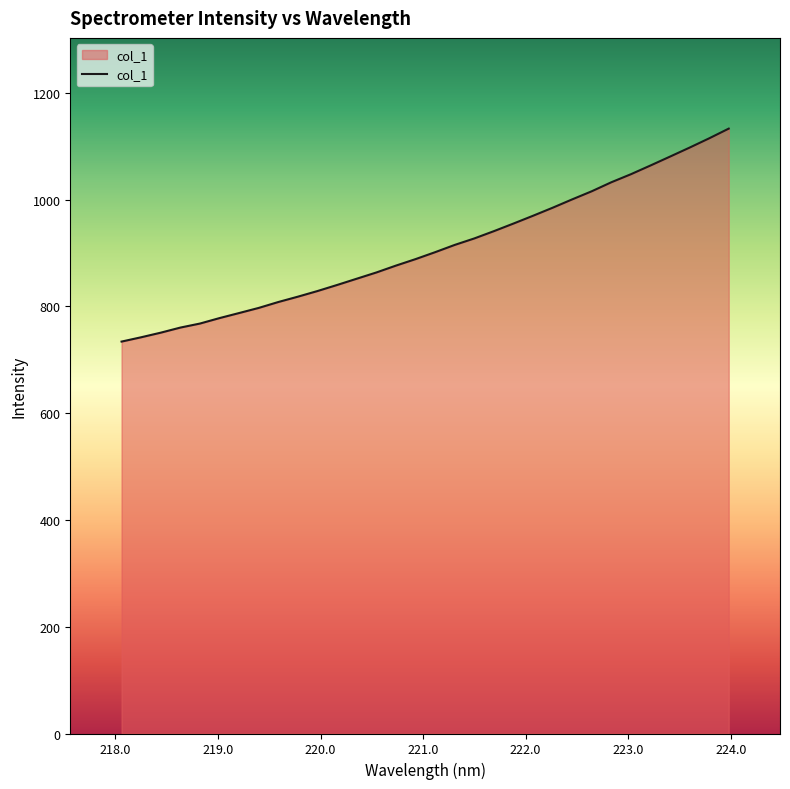

What is the minimum value shown in the chart?

734.2